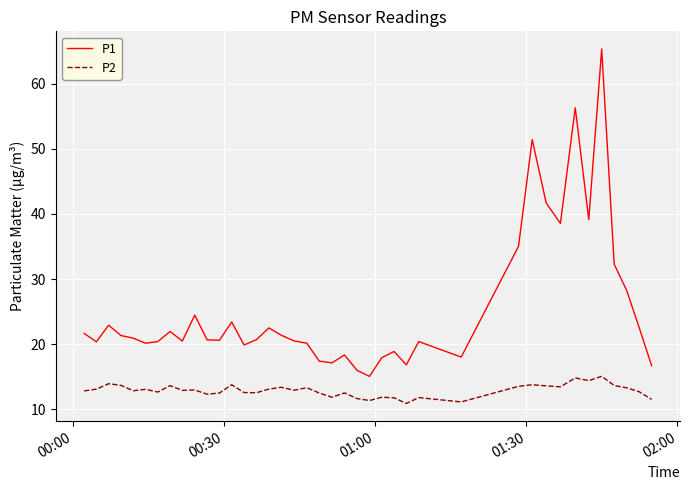

What is the maximum value for P2?

15.1